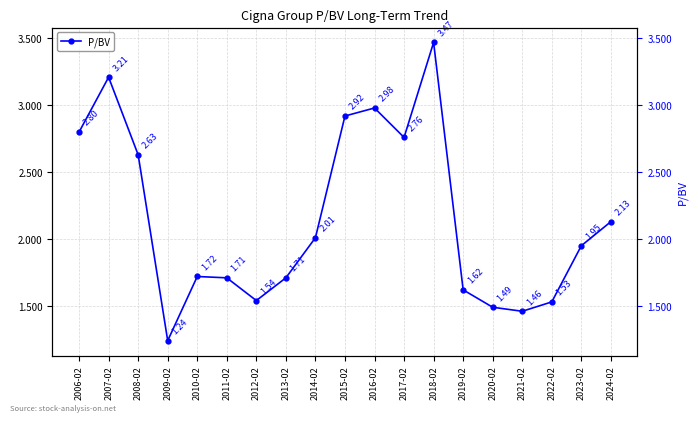

True or false: there are more than 1 points higher than both neighbors.

True